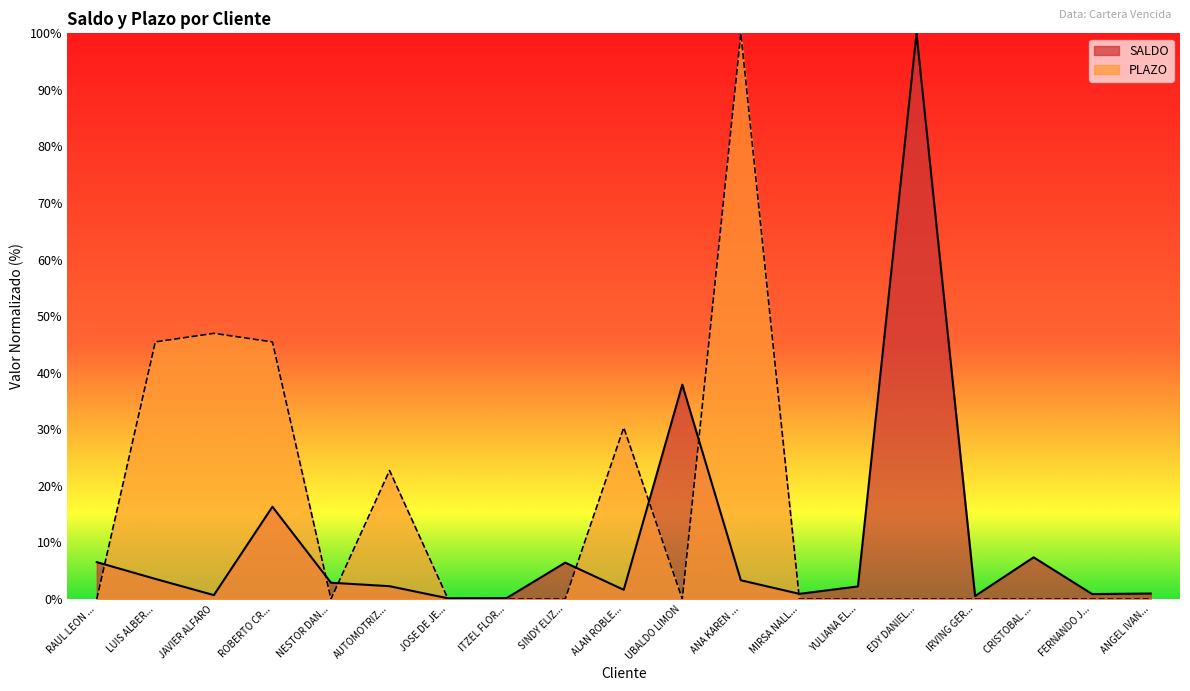

How many lines are shown in the chart?

2